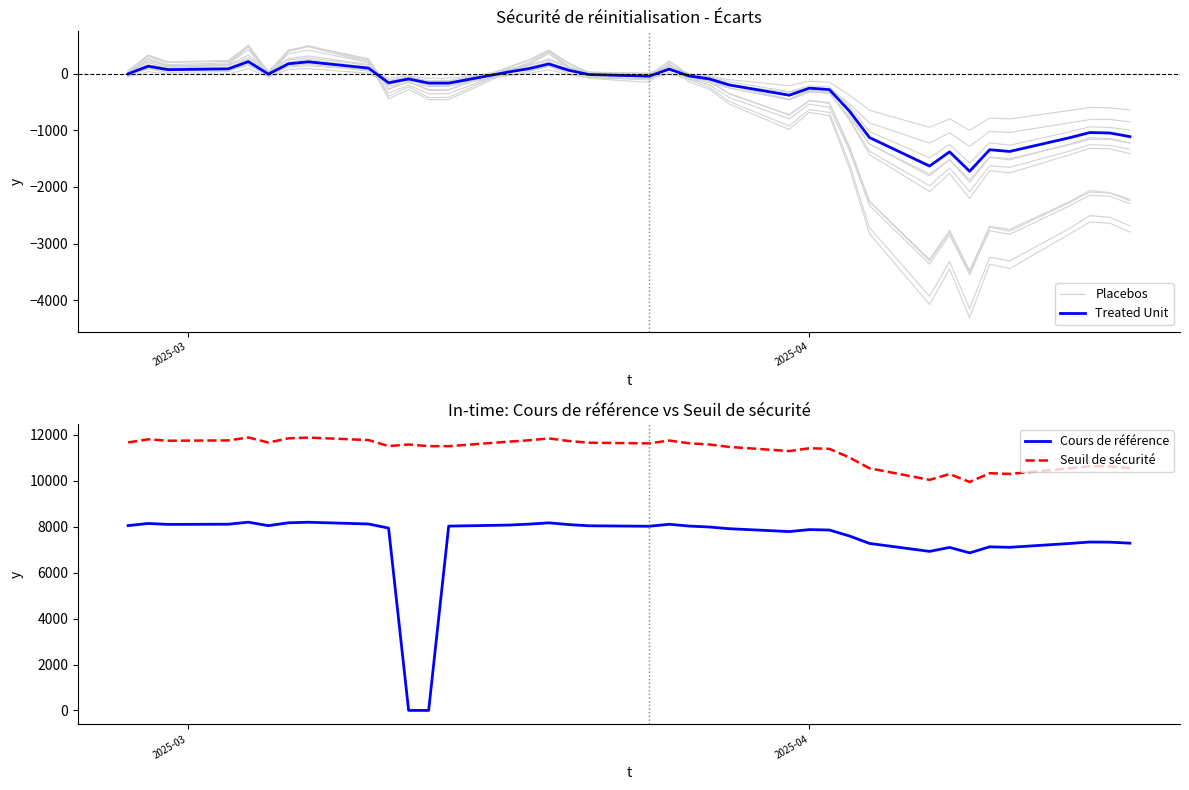

What is the maximum value for Cours de référence?

8199.7